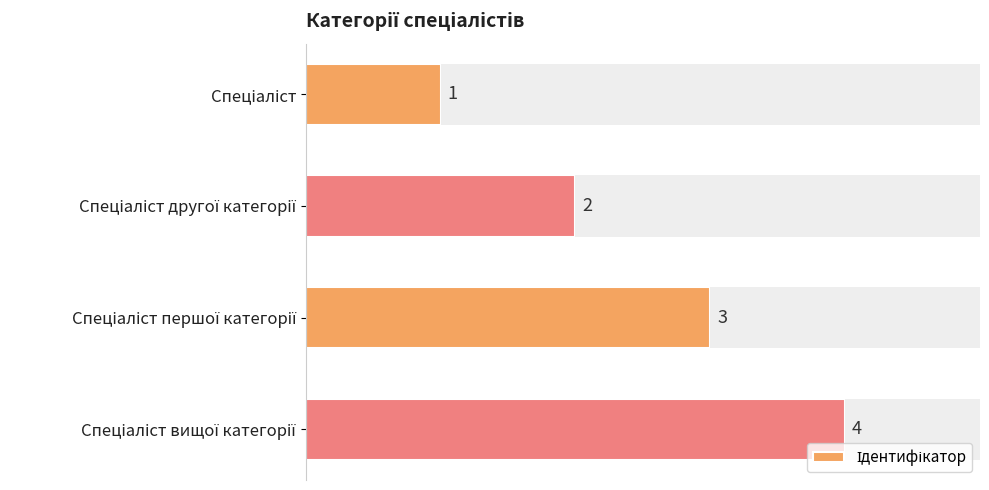

Count the values in the range 2 to 4.

3